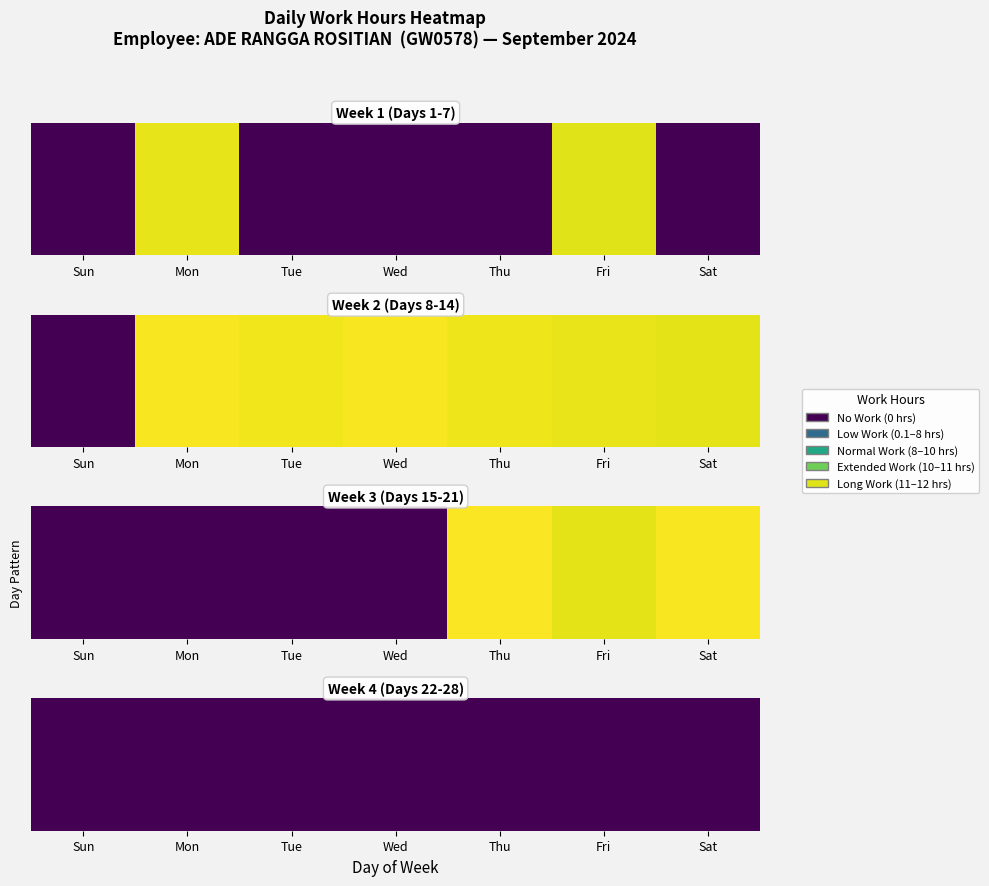

Is it true that Week 2 (Days 8-14) equals 15.4 at Fri?

False